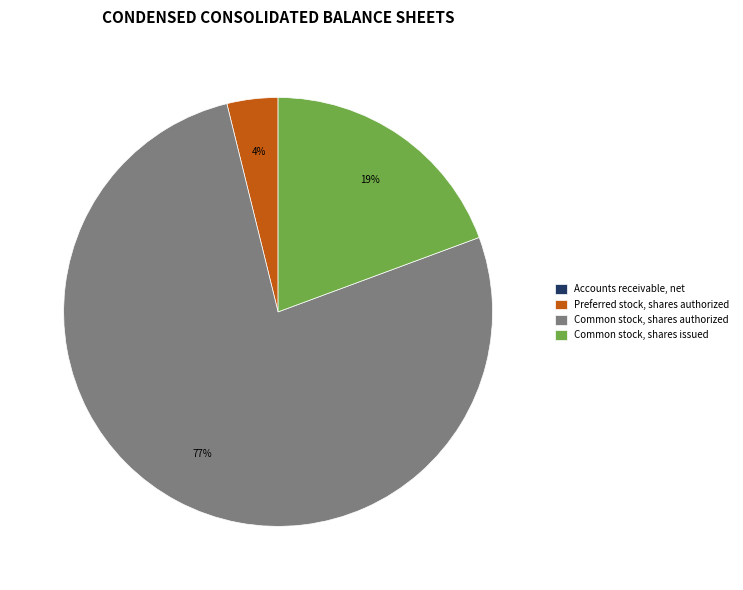

Does Common stock, shares authorized represent more than half of the total?

Yes